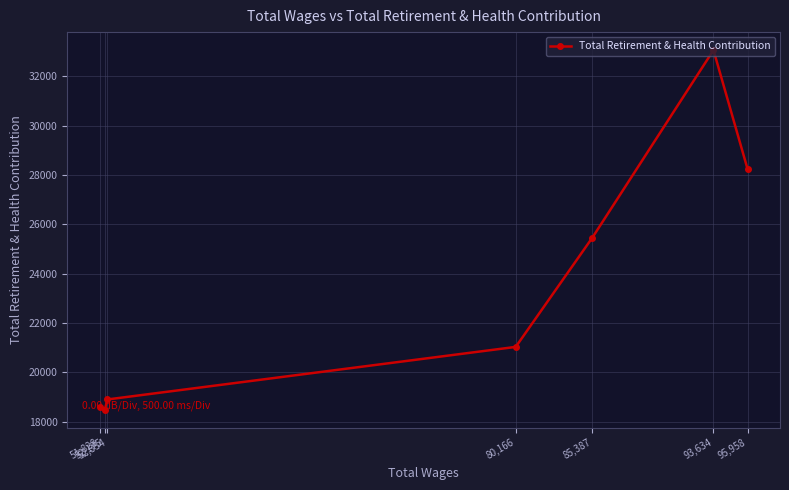

How many data points are less than 21037?

3